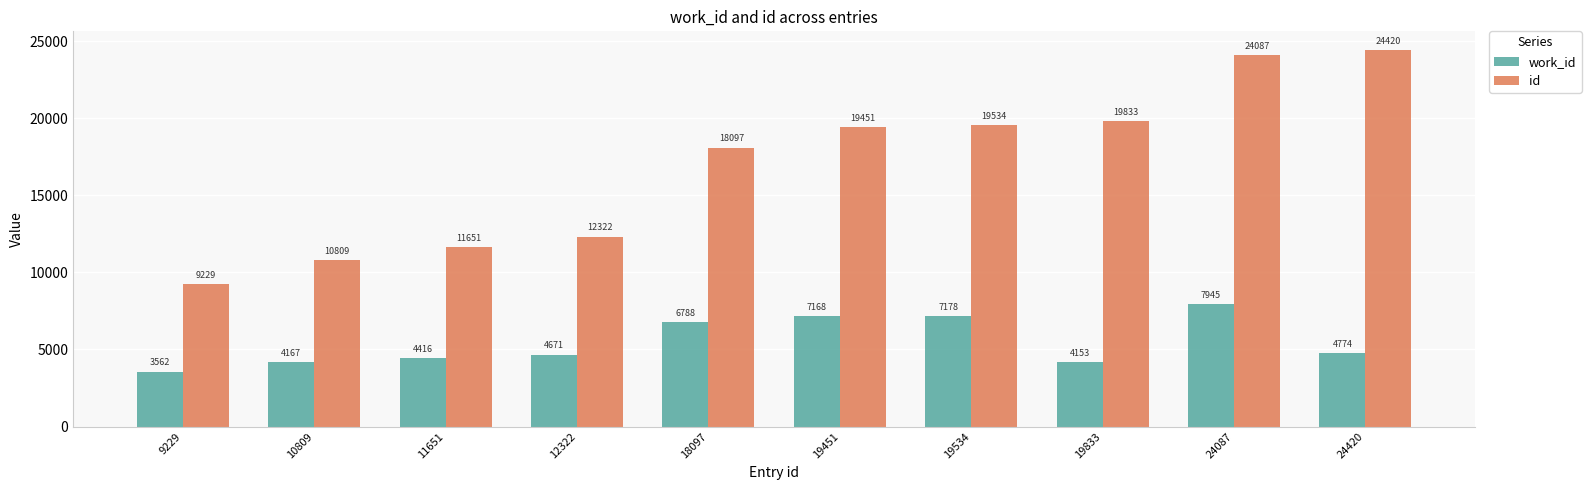

What is the average value of the work_id series?

5482